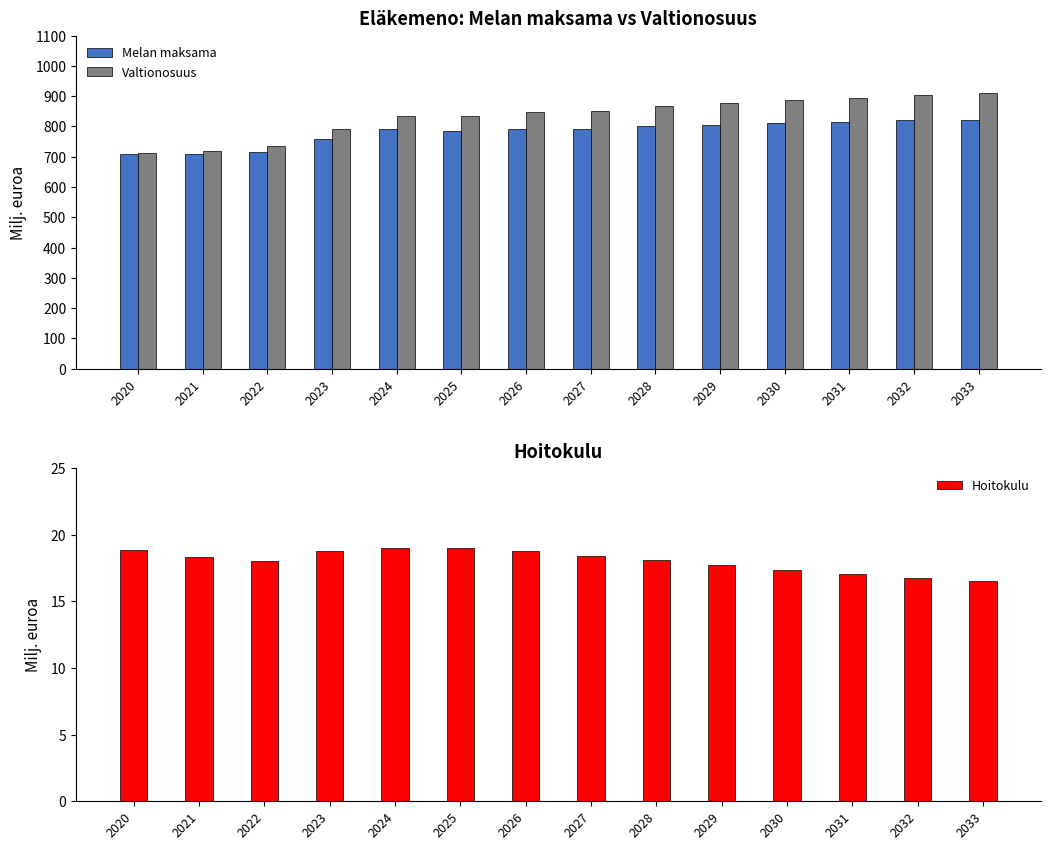

What is the total value across all series at 2024?

1646.4